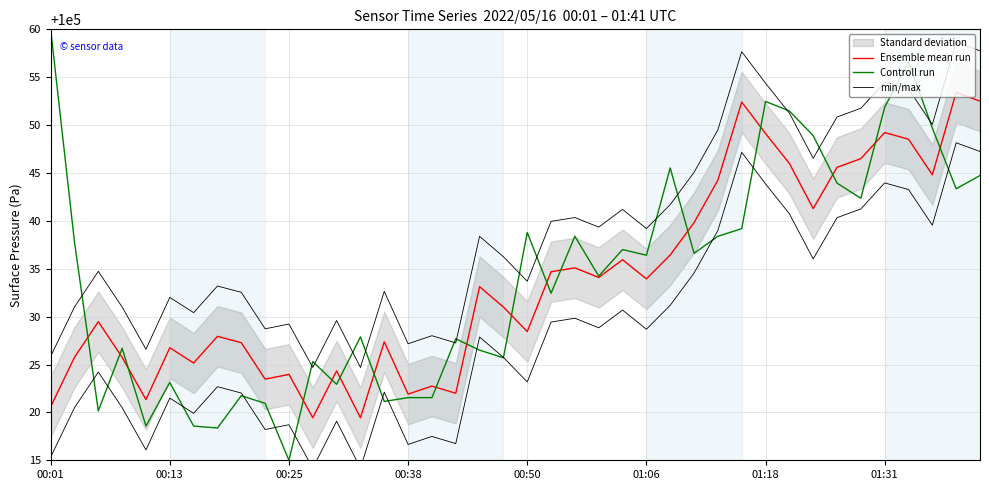

Which series has the largest total across all categories?

min/max